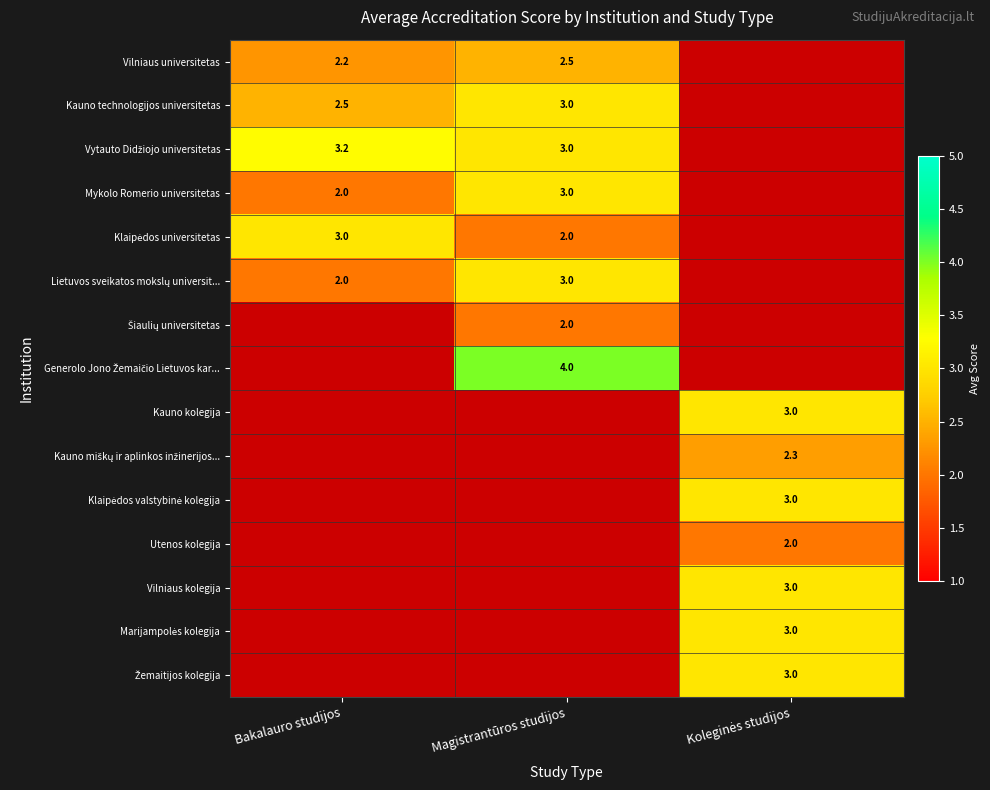

Rank the series at Bakalauro studijos from highest to lowest value.

Vytauto Didžiojo universitetas, Klaipėdos universitetas, Kauno technologijos universitetas, Vilniaus universitetas, Lietuvos sveikatos mokslų universit..., Šiaulių universitetas, Generolo Jono Žemaičio Lietuvos kar..., Kauno kolegija, Kauno miškų ir aplinkos inžinerijos..., Klaipėdos valstybinė kolegija, Utenos kolegija, Vilniaus kolegija, Marijampolės kolegija, Žemaitijos kolegija, Mykolo Romerio universitetas